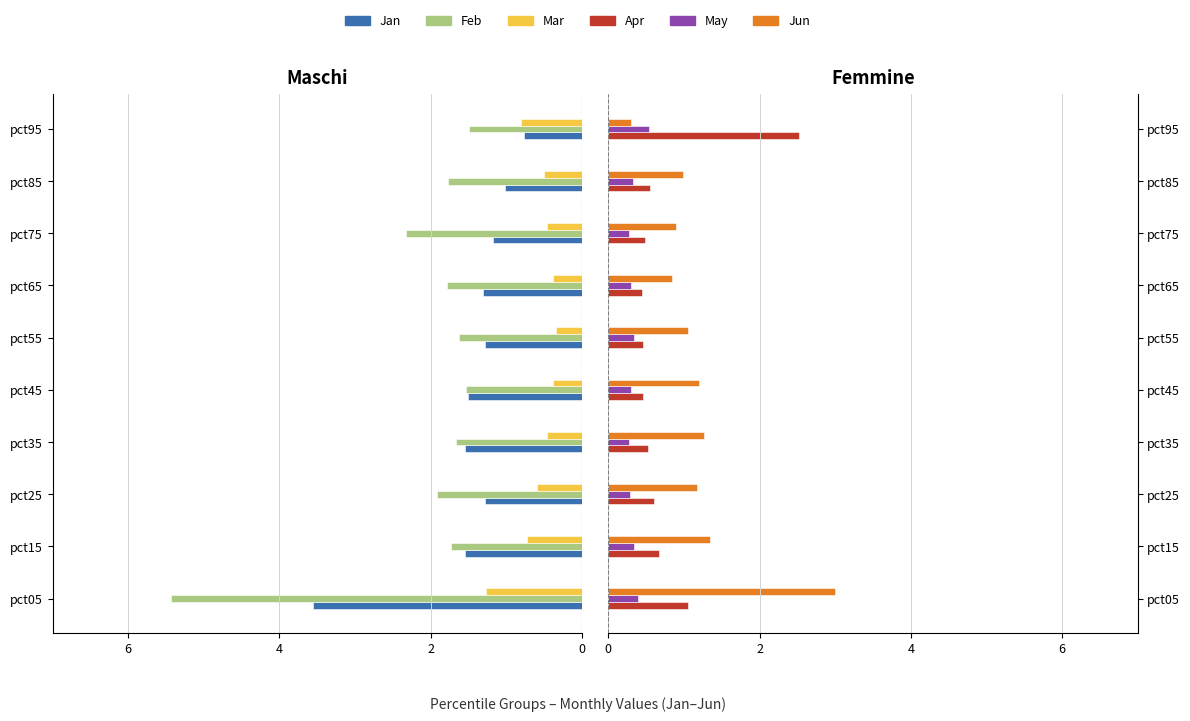

Count the number of data series in this chart.

6